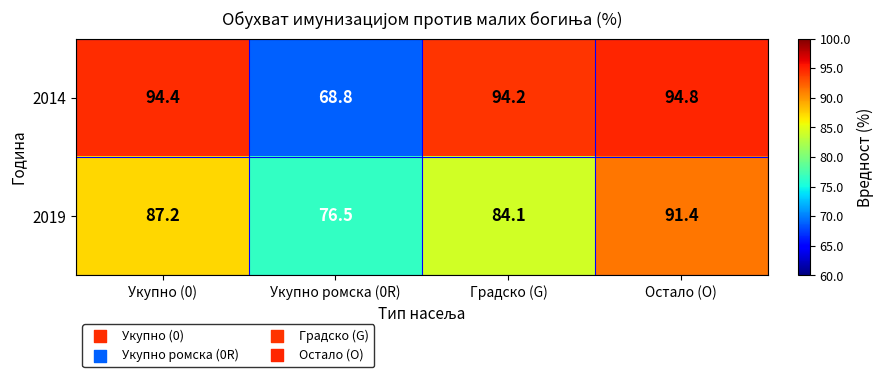

Where is 2014 nearest to the value 81?

Укупно ромска (0R)